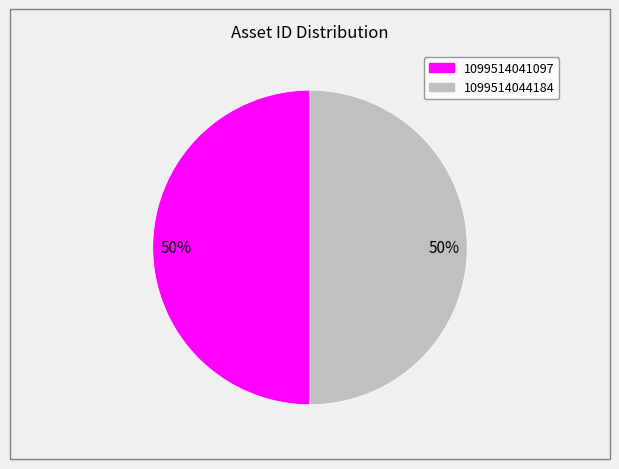

The 1099514044184 slice represents 50% of the pie. True or false?

True